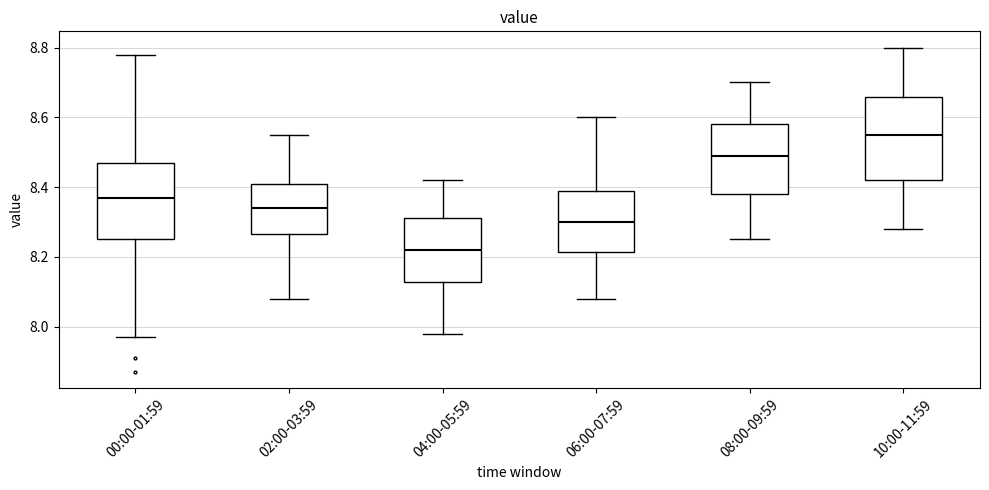

Reading left to right, transcribe this box plot: for each box, give where its median line is, the range the box spans, and where its two whiskers end, as read against the y-axis. The values are not printed on the chart, so give them approximately, as read against the axis.

00:00-01:59: median 8.38, box 8.26 to 8.48, whiskers 7.98 to 8.78
02:00-03:59: median 8.34, box 8.26 to 8.42, whiskers 8.08 to 8.56
04:00-05:59: median 8.22, box 8.12 to 8.32, whiskers 7.98 to 8.42
06:00-07:59: median 8.30, box 8.22 to 8.38, whiskers 8.08 to 8.60
08:00-09:59: median 8.50, box 8.38 to 8.58, whiskers 8.26 to 8.70
10:00-11:59: median 8.56, box 8.42 to 8.66, whiskers 8.28 to 8.80